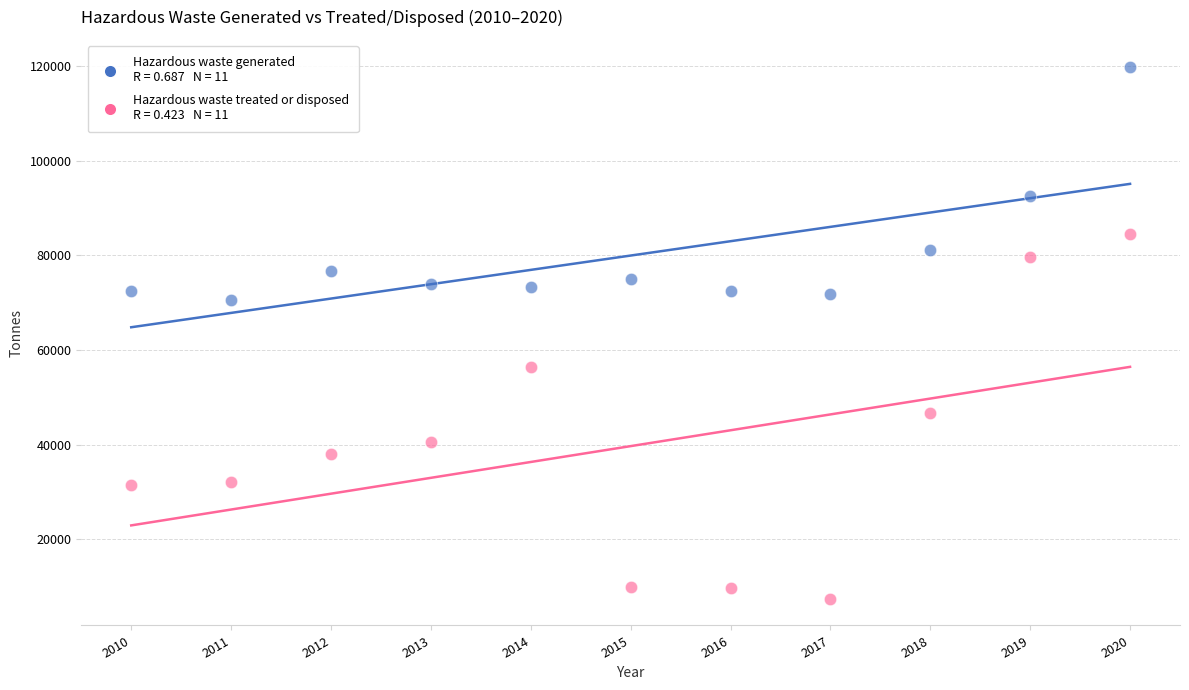

Across all data points, what is the range of X values (max minus min)?

10.0